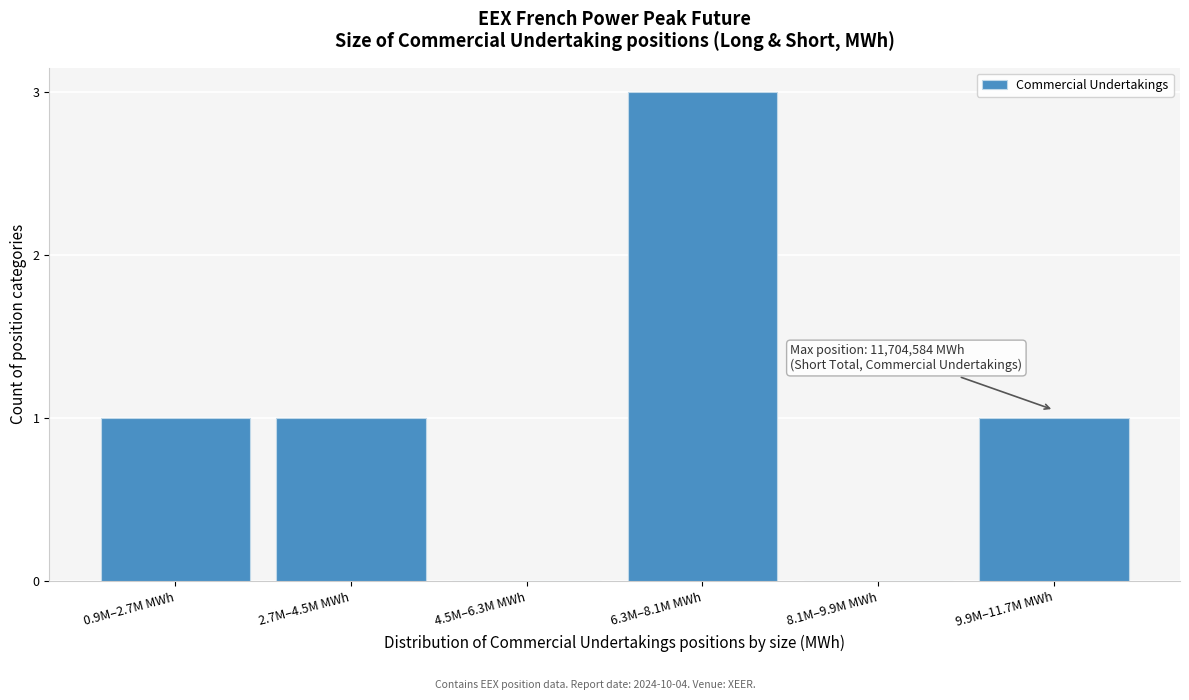

Reading left to right, what are all the values shown in this chart?

0.9M–2.7M MWh=1	2.7M–4.5M MWh=1	4.5M–6.3M MWh=0	6.3M–8.1M MWh=3	8.1M–9.9M MWh=0	9.9M–11.7M MWh=1